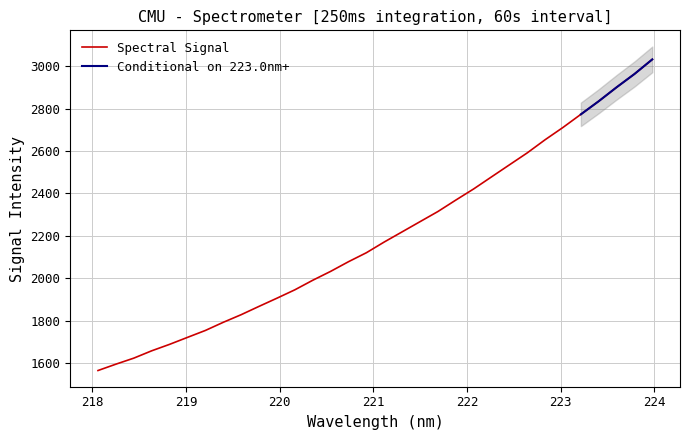

What is the sum of the values at 220.5444 and 219.2067?

3786.8